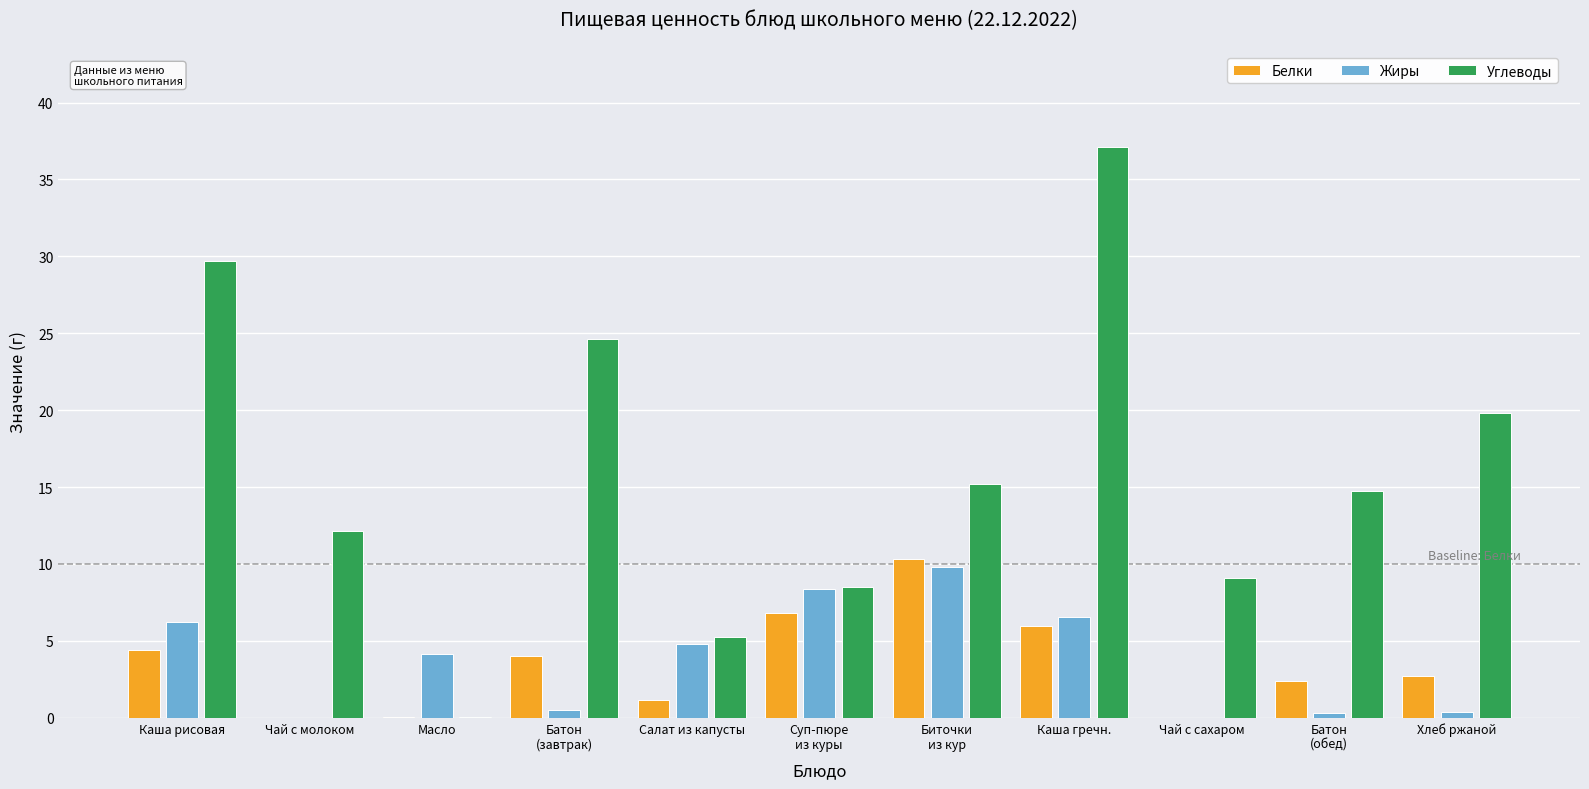

Is the value of Белки at Батон
(завтрак) greater than the value of Жиры at Каша гречн.?

No